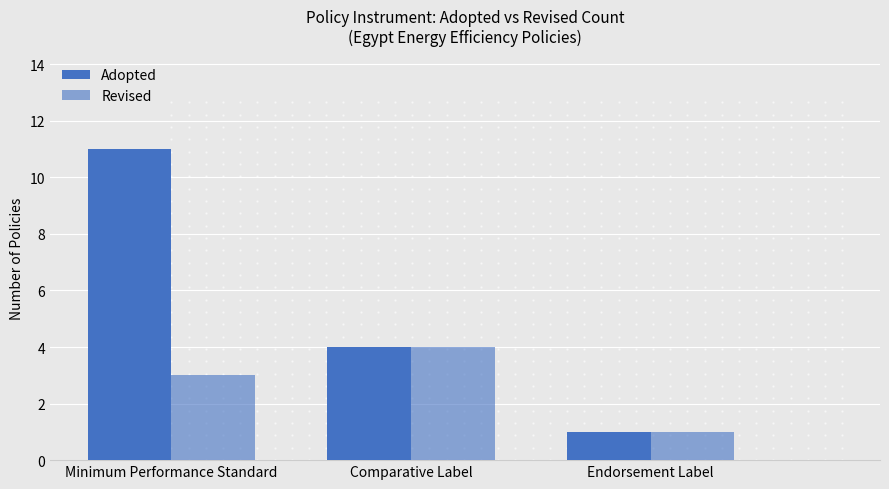

Which category has the highest value in the Revised series?

Comparative Label